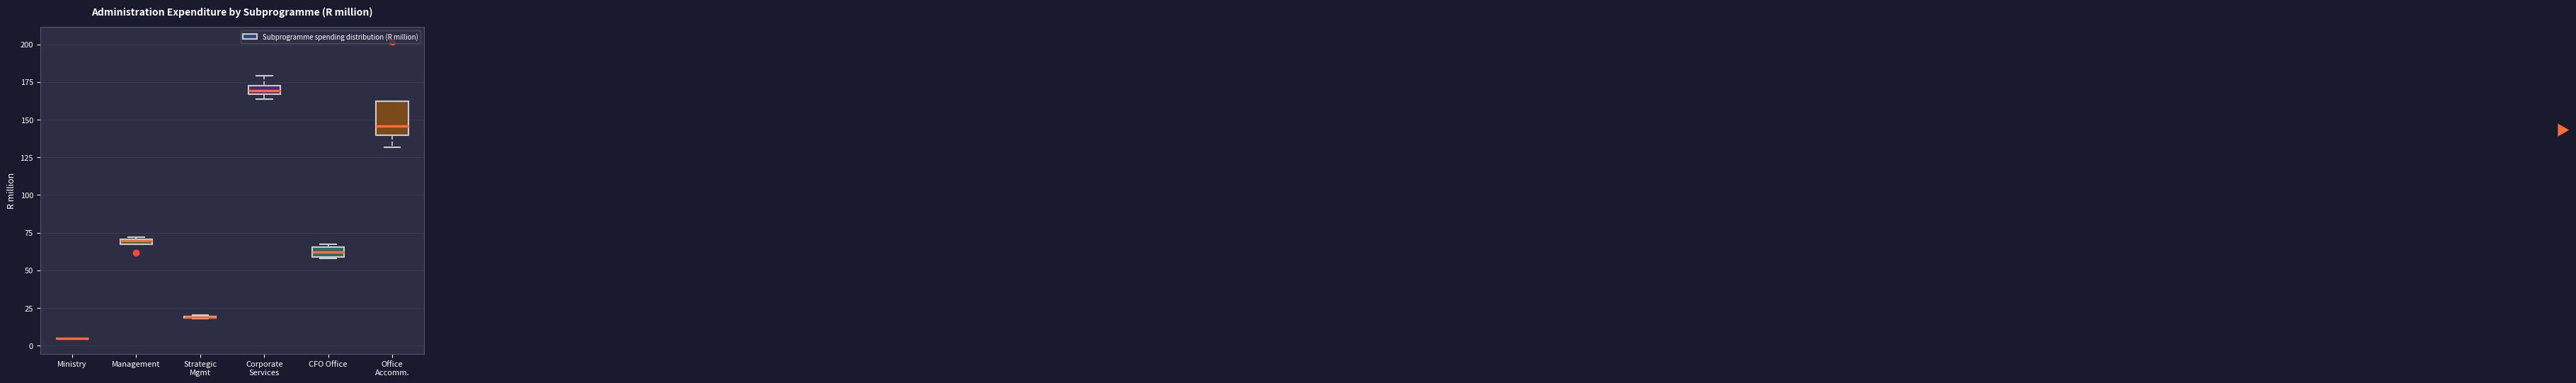

Which box is the tallest, from its lower edge to its upper edge?

Office Accomm.